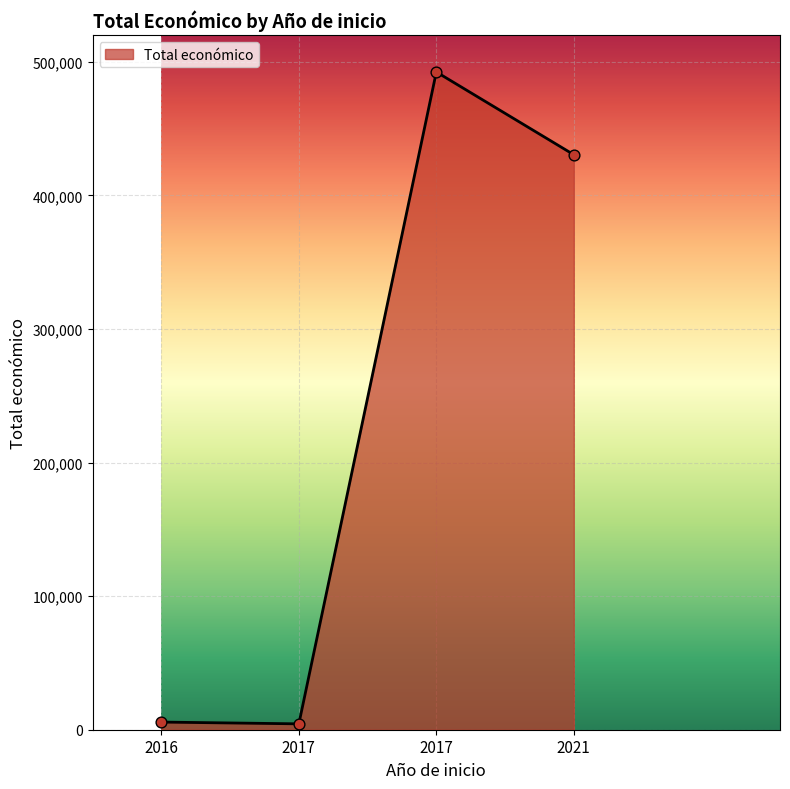

Approximately how many times larger is the value at 2017 compared to 2016?

0.8